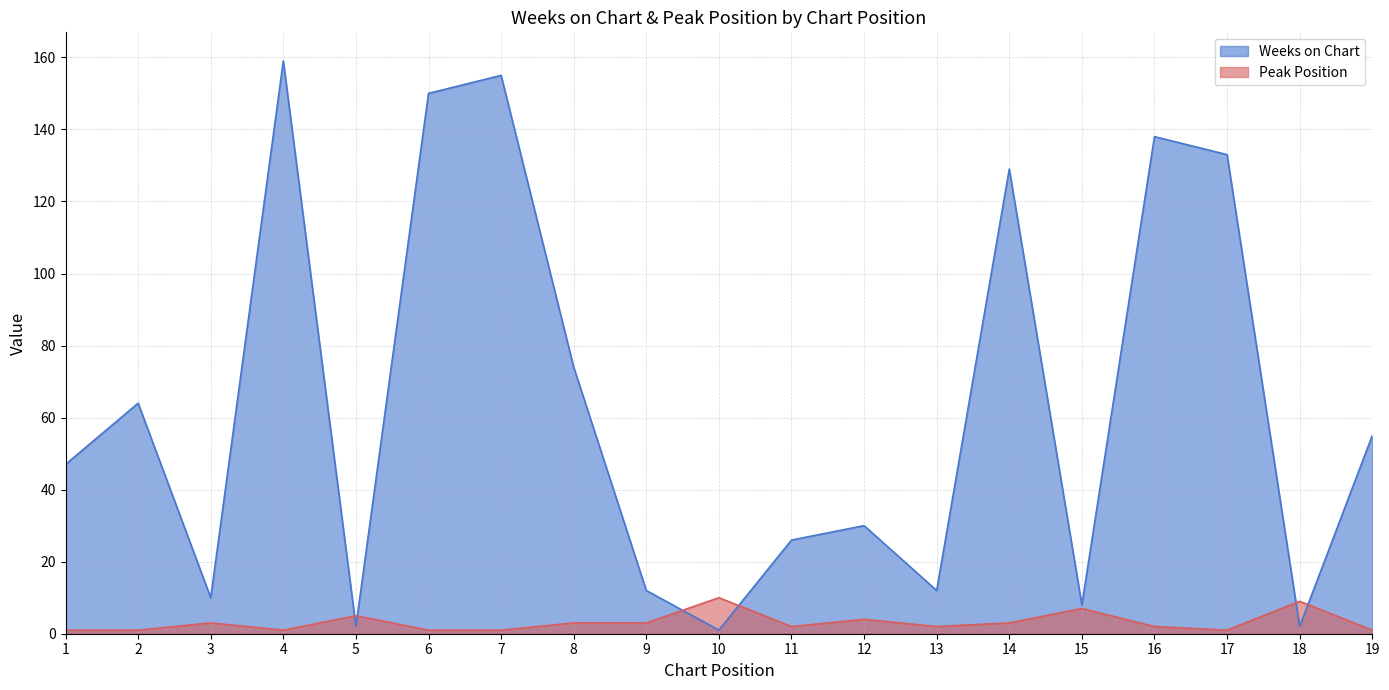

What is the difference between the maximum and minimum values in the Peak Position series?

9